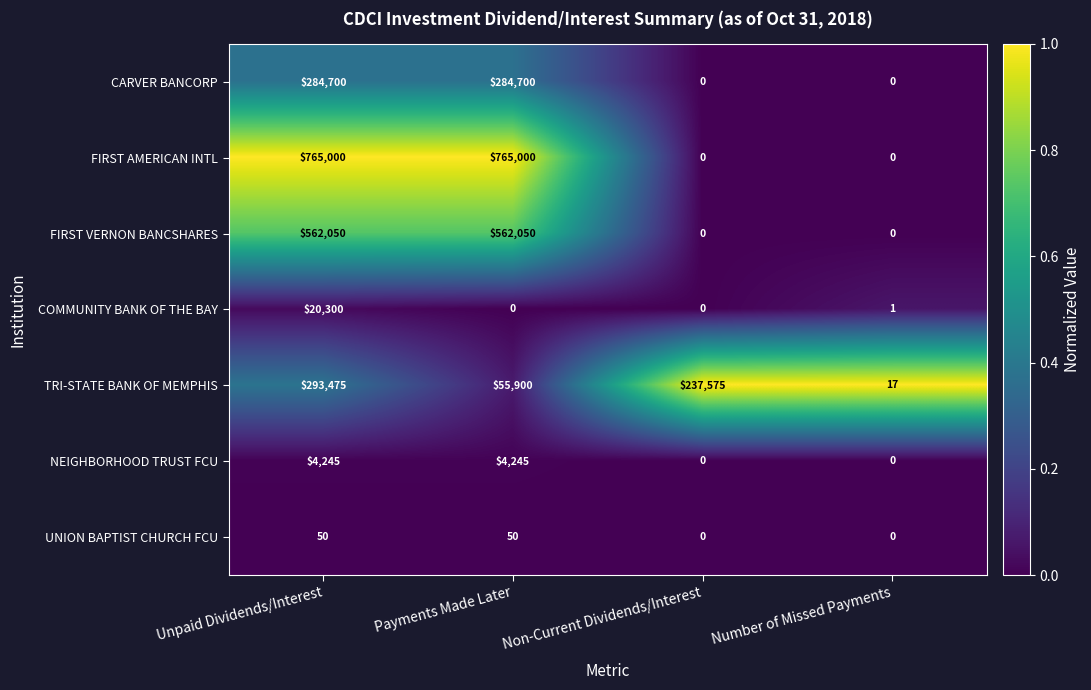

What is the total value across all series at Non-Current Dividends/Interest?

237575